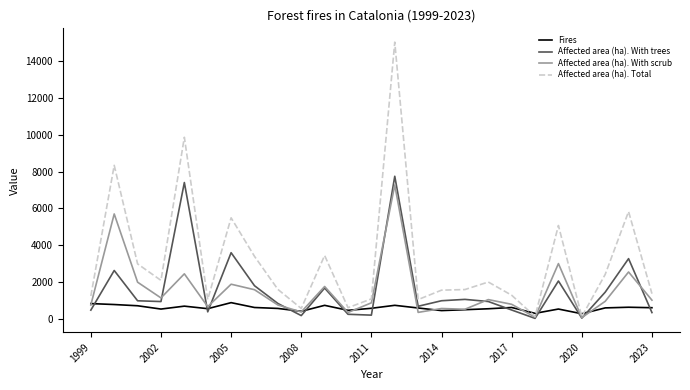

True or false: Affected area (ha). With scrub has more than 0 points higher than both neighbors.

True